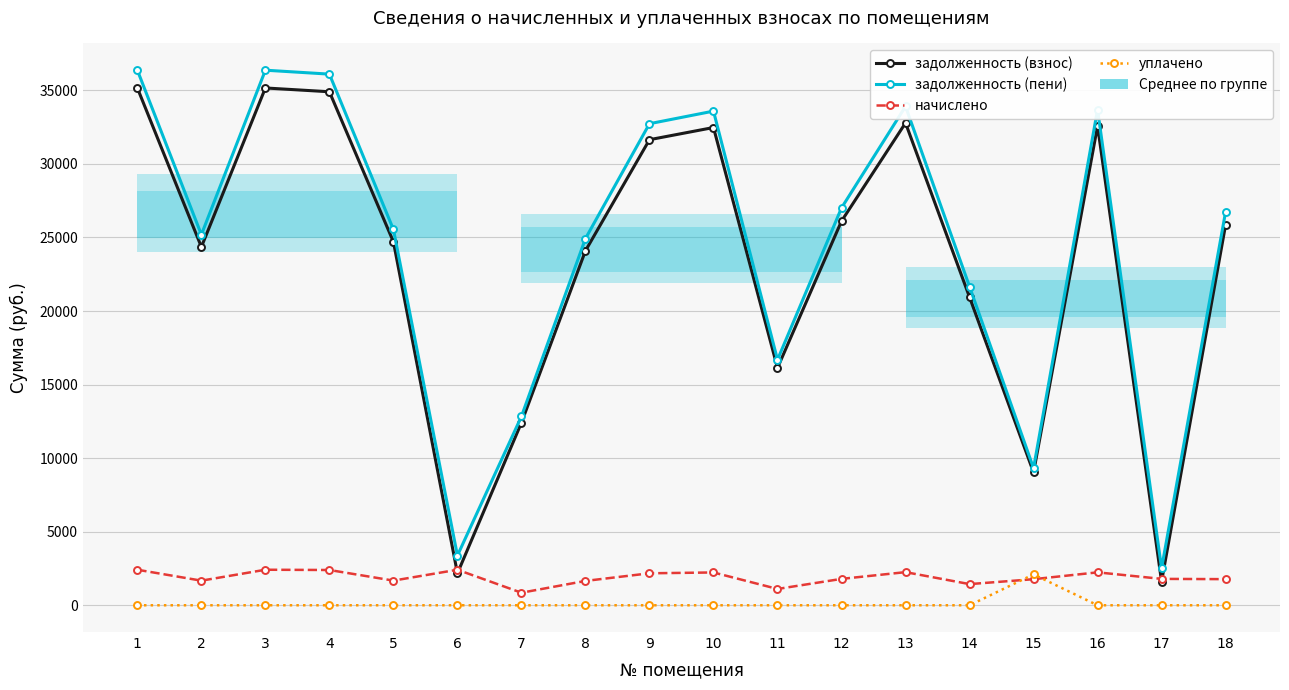

What is the value of the задолженность (пени) point at the 6th from the left?

3378.2